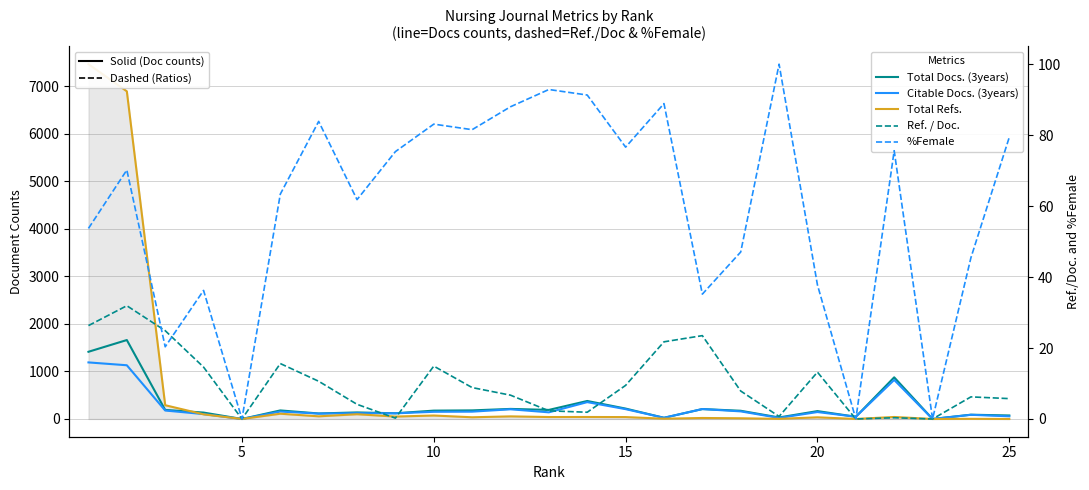

What is the difference between the maximum and minimum values in the Total Refs. series?

7470.0